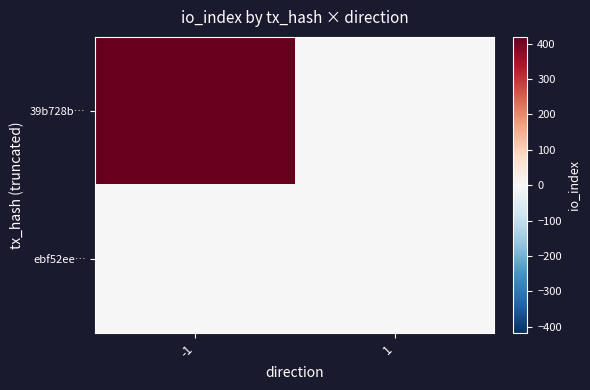

Which series has the widest spread of values?

39b728b…